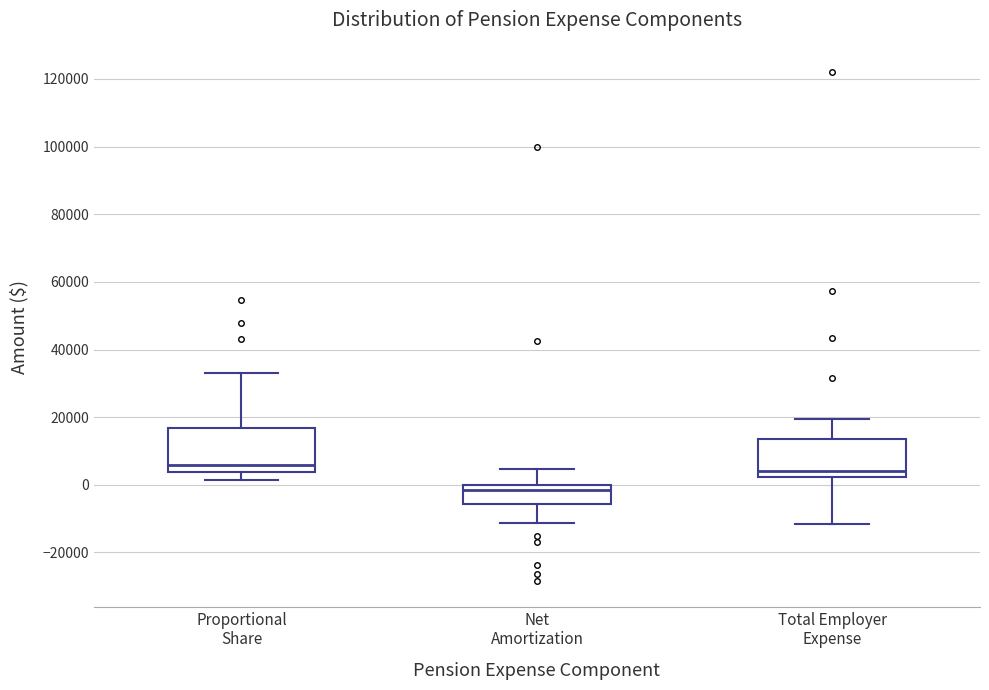

Reading left to right, transcribe this box plot: for each box, give where its median line is, the range the box spans, and where its two whiskers end, as read against the y-axis. The values are not printed on the chart, so give them approximately, as read against the axis.

Proportional Share: median 6000, box 4000 to 16000, whiskers 2000 to 34000
Net Amortization: median -2000, box -6000 to 0, whiskers -12000 to 4000
Total Employer Expense: median 4000, box 2000 to 14000, whiskers -12000 to 20000